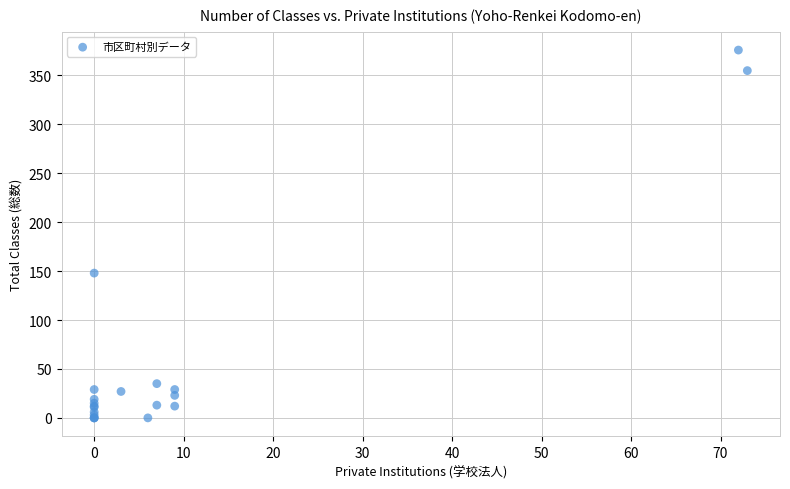

What Y value in the scatter plot is closest to 188?

148